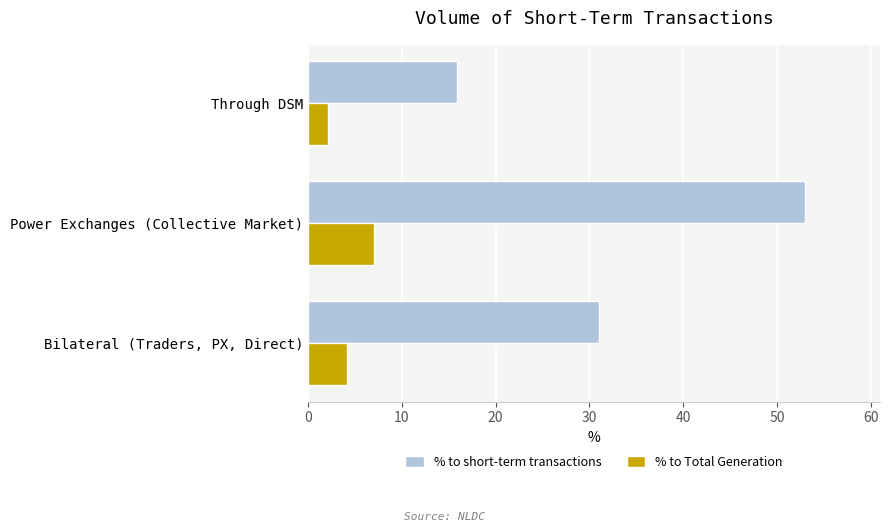

Which series changed the most between Power Exchanges (Collective Market) and Through DSM?

% to short-term transactions